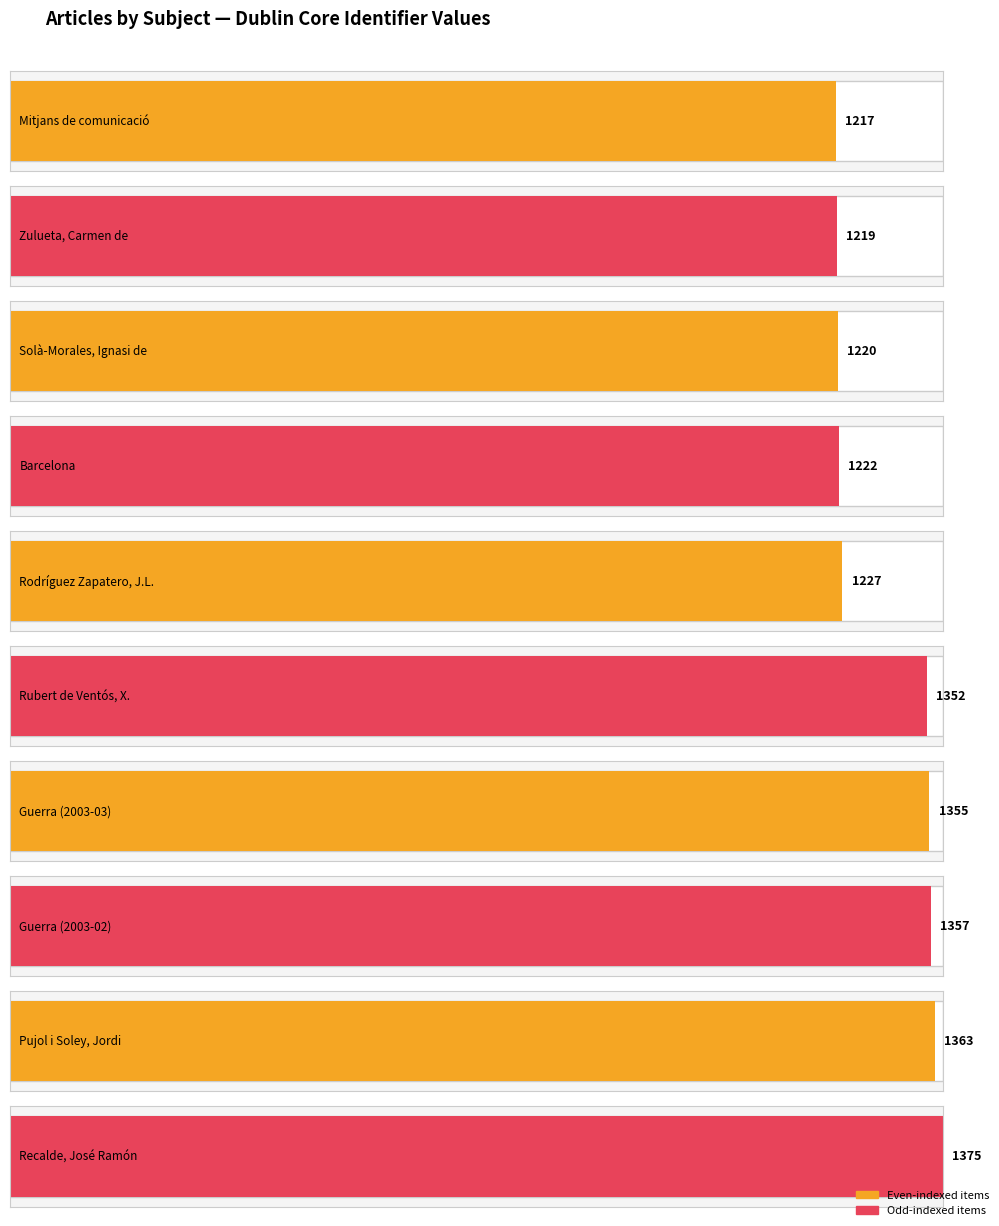

Reading left to right, transcribe all the data shown in this chart.

1217	1219	1220	1222	1227	1352	1355	1357	1363	1375